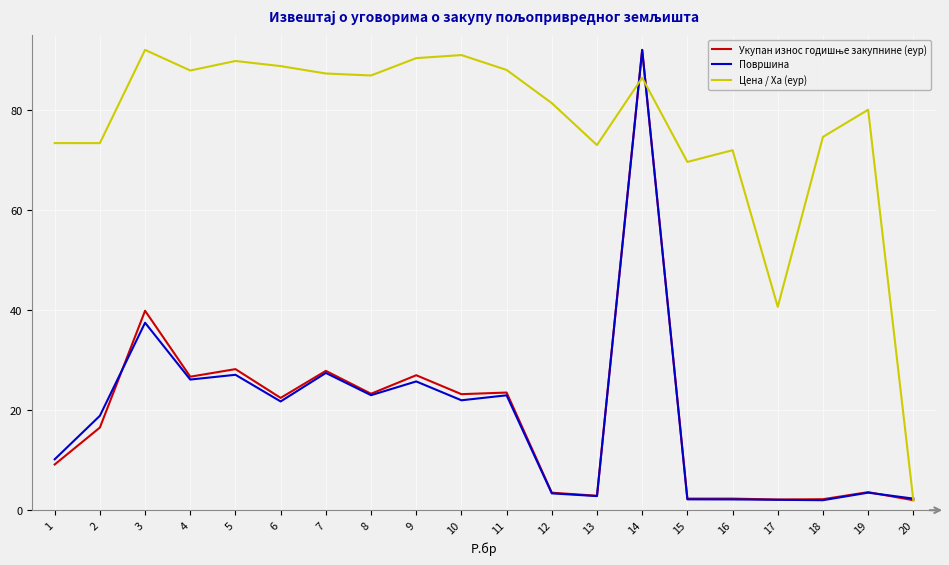

Which category has the lowest value in the Цена / Ха (еур) series?

20